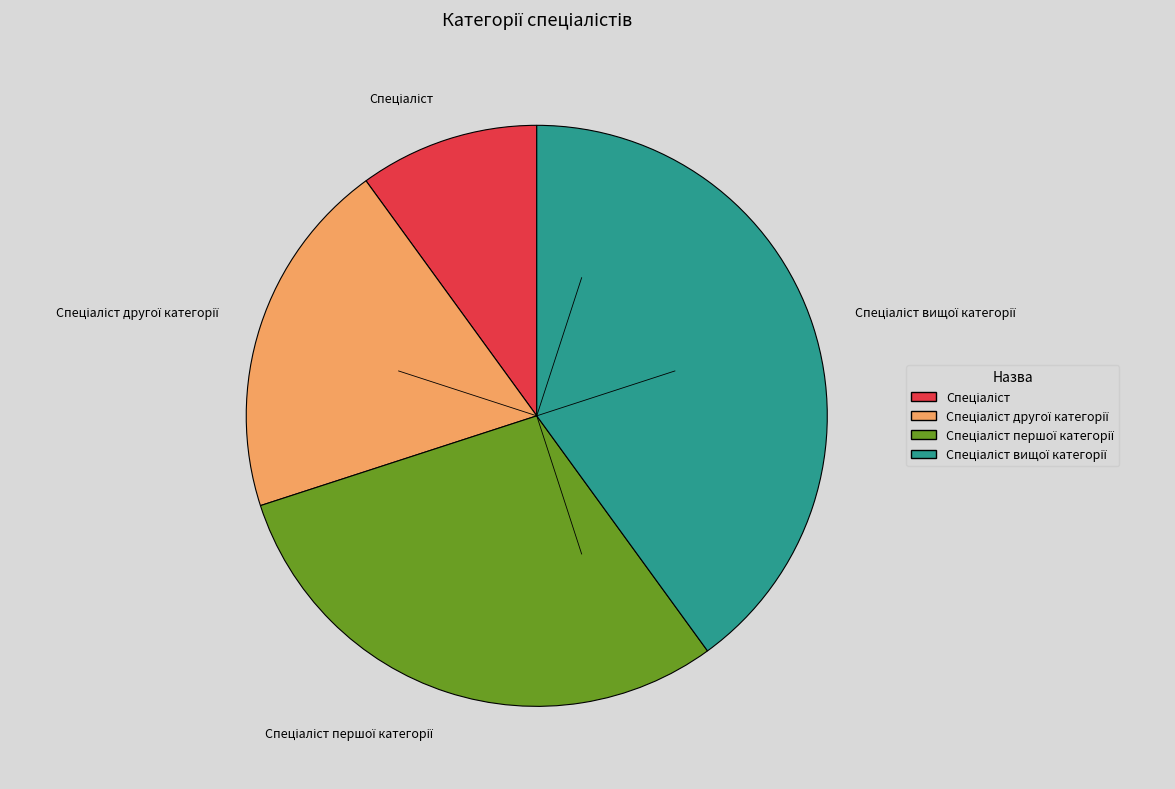

Count the number of slices in the pie.

4